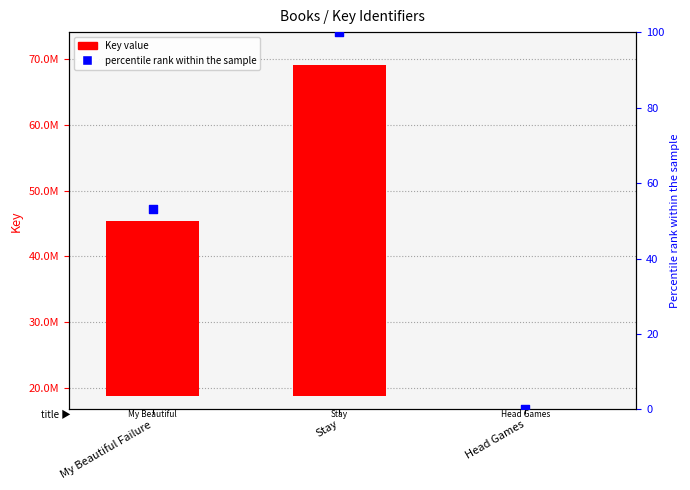

What is the total value across all series at Stay?

50332142.0